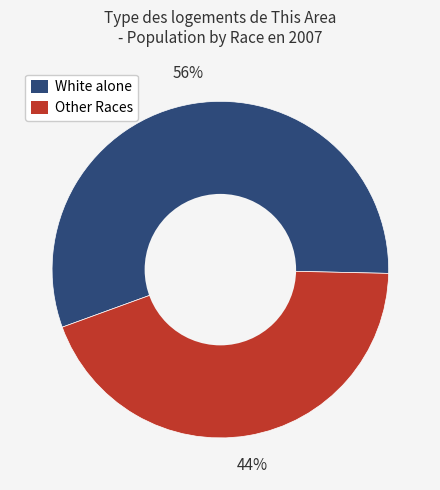

Which category accounts for the majority?

White alone